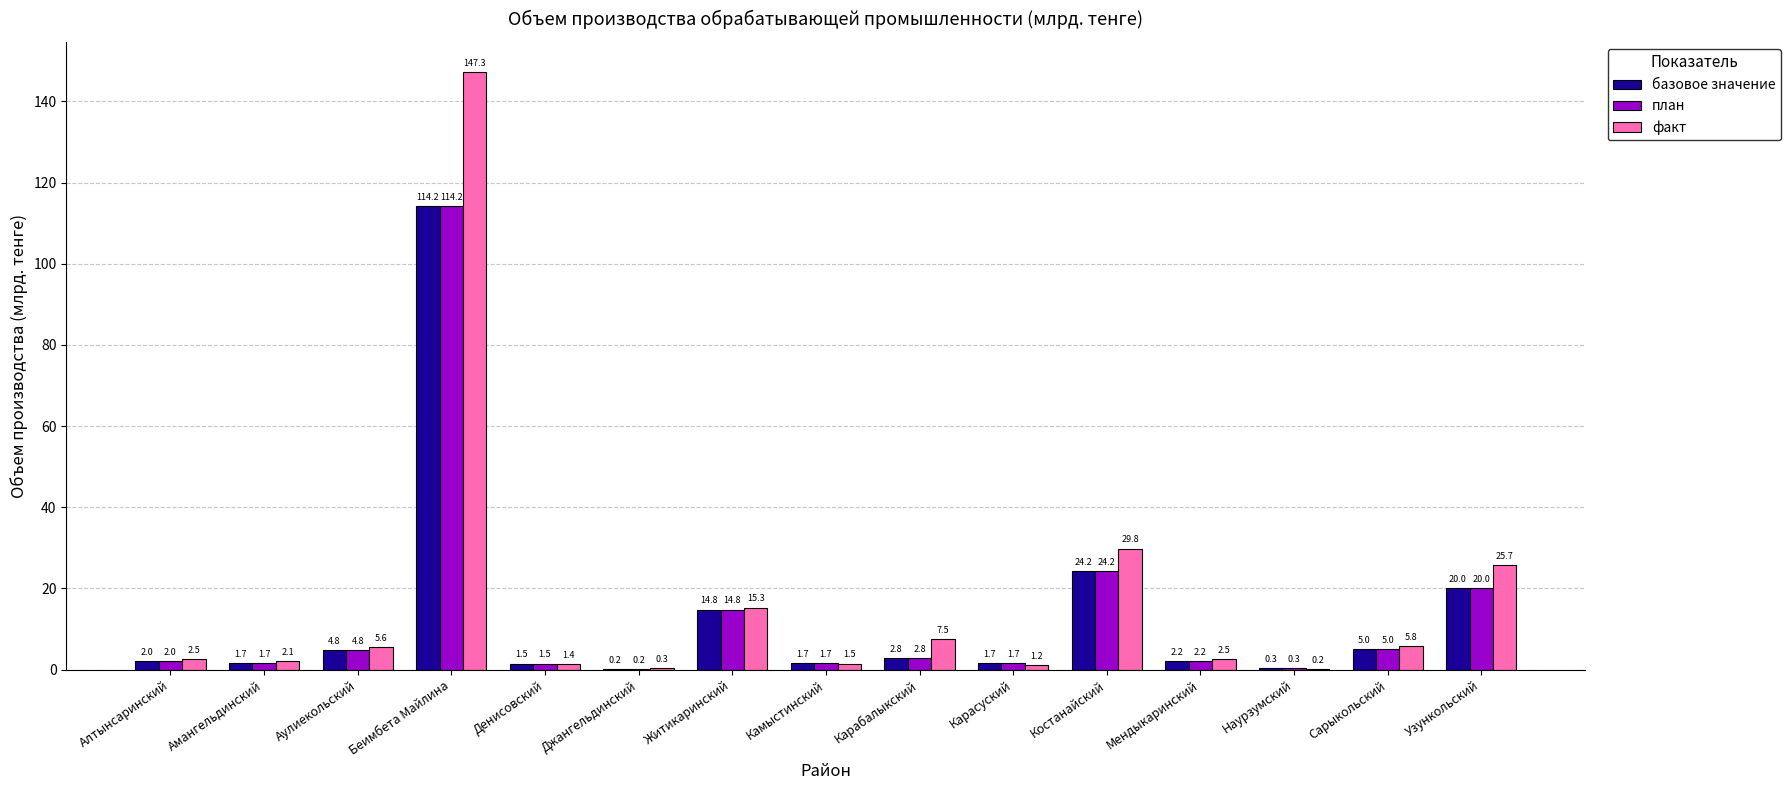

At which label does факт first exceed 2?

Алтынсаринский